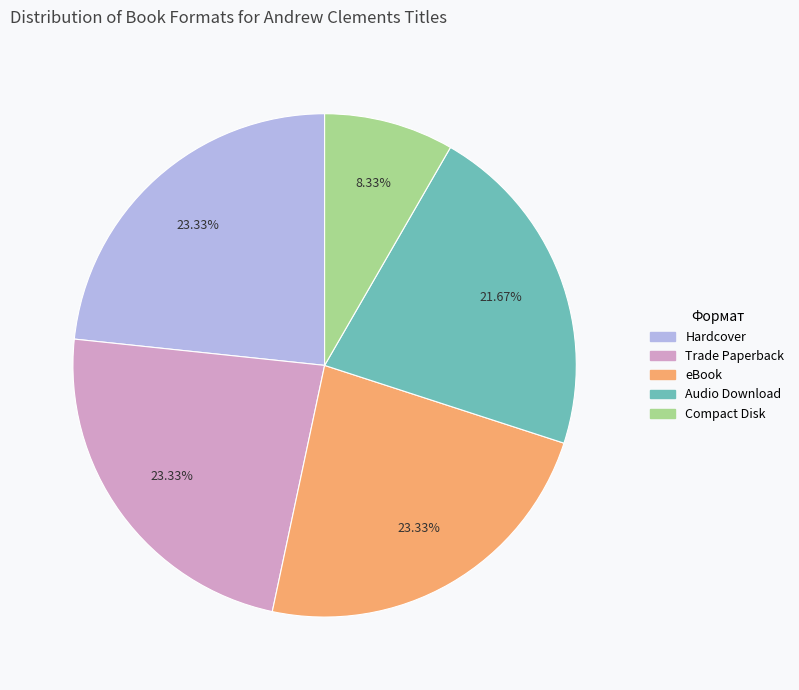

Count the number of slices in the pie.

5